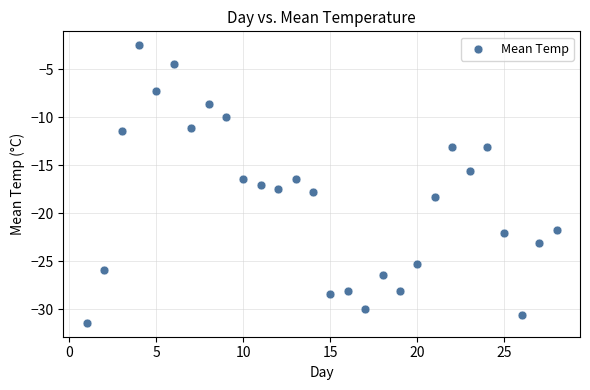

What is the range of Y values (max minus min)?

28.9